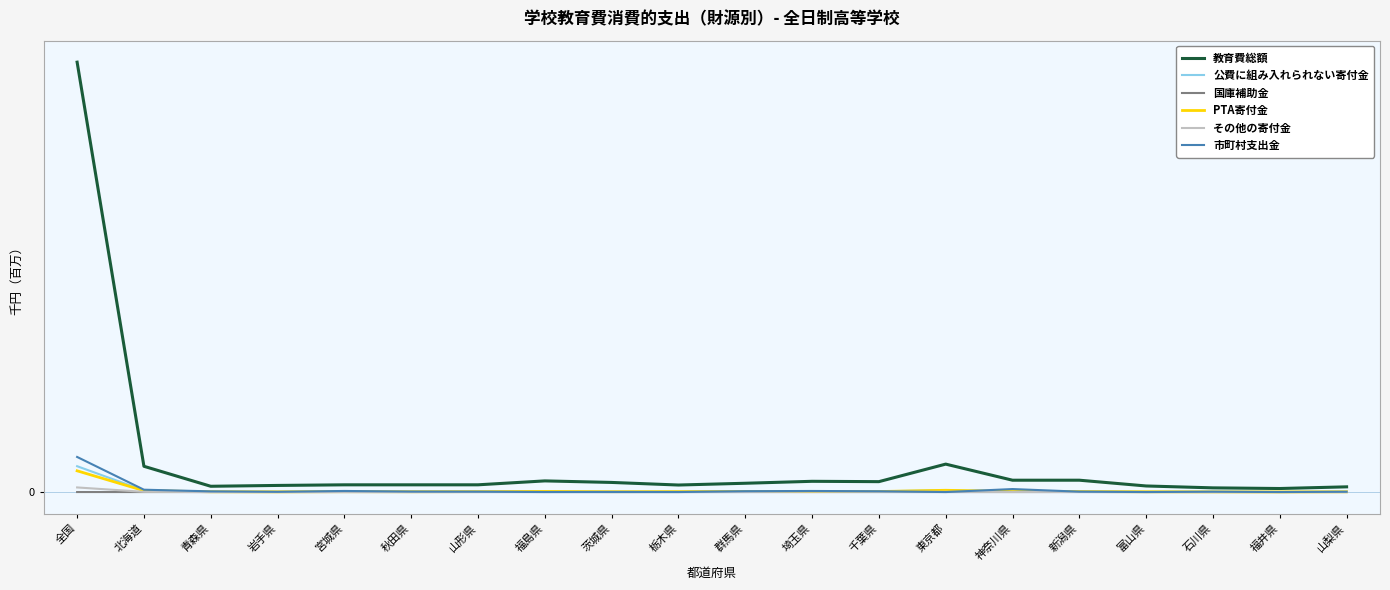

What is the total value across all series at 富山県?

1.3